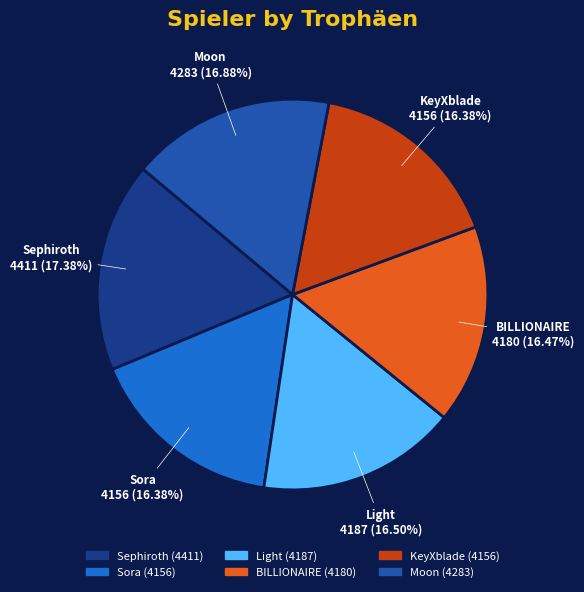

Approximately how many times larger is the value at Sora compared to BILLIONAIRE?

1.0